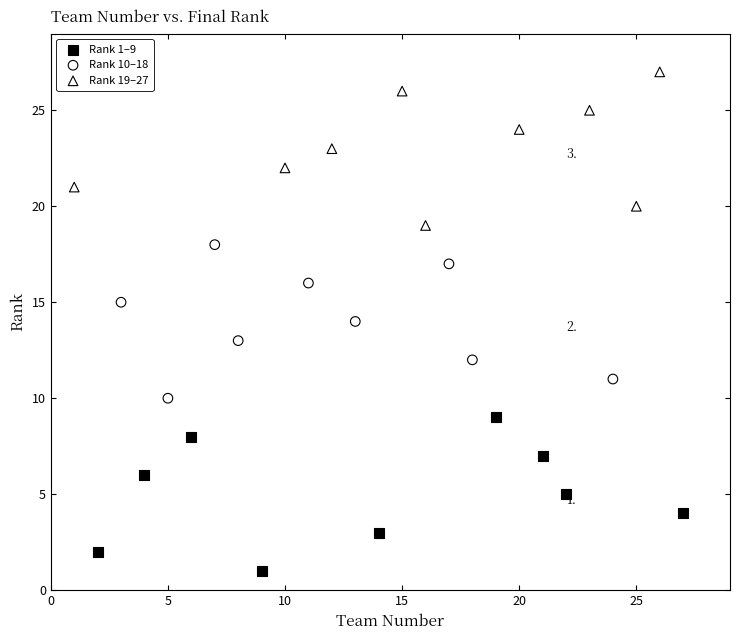

Which series contains the lowest Y value?

Rank 1–9